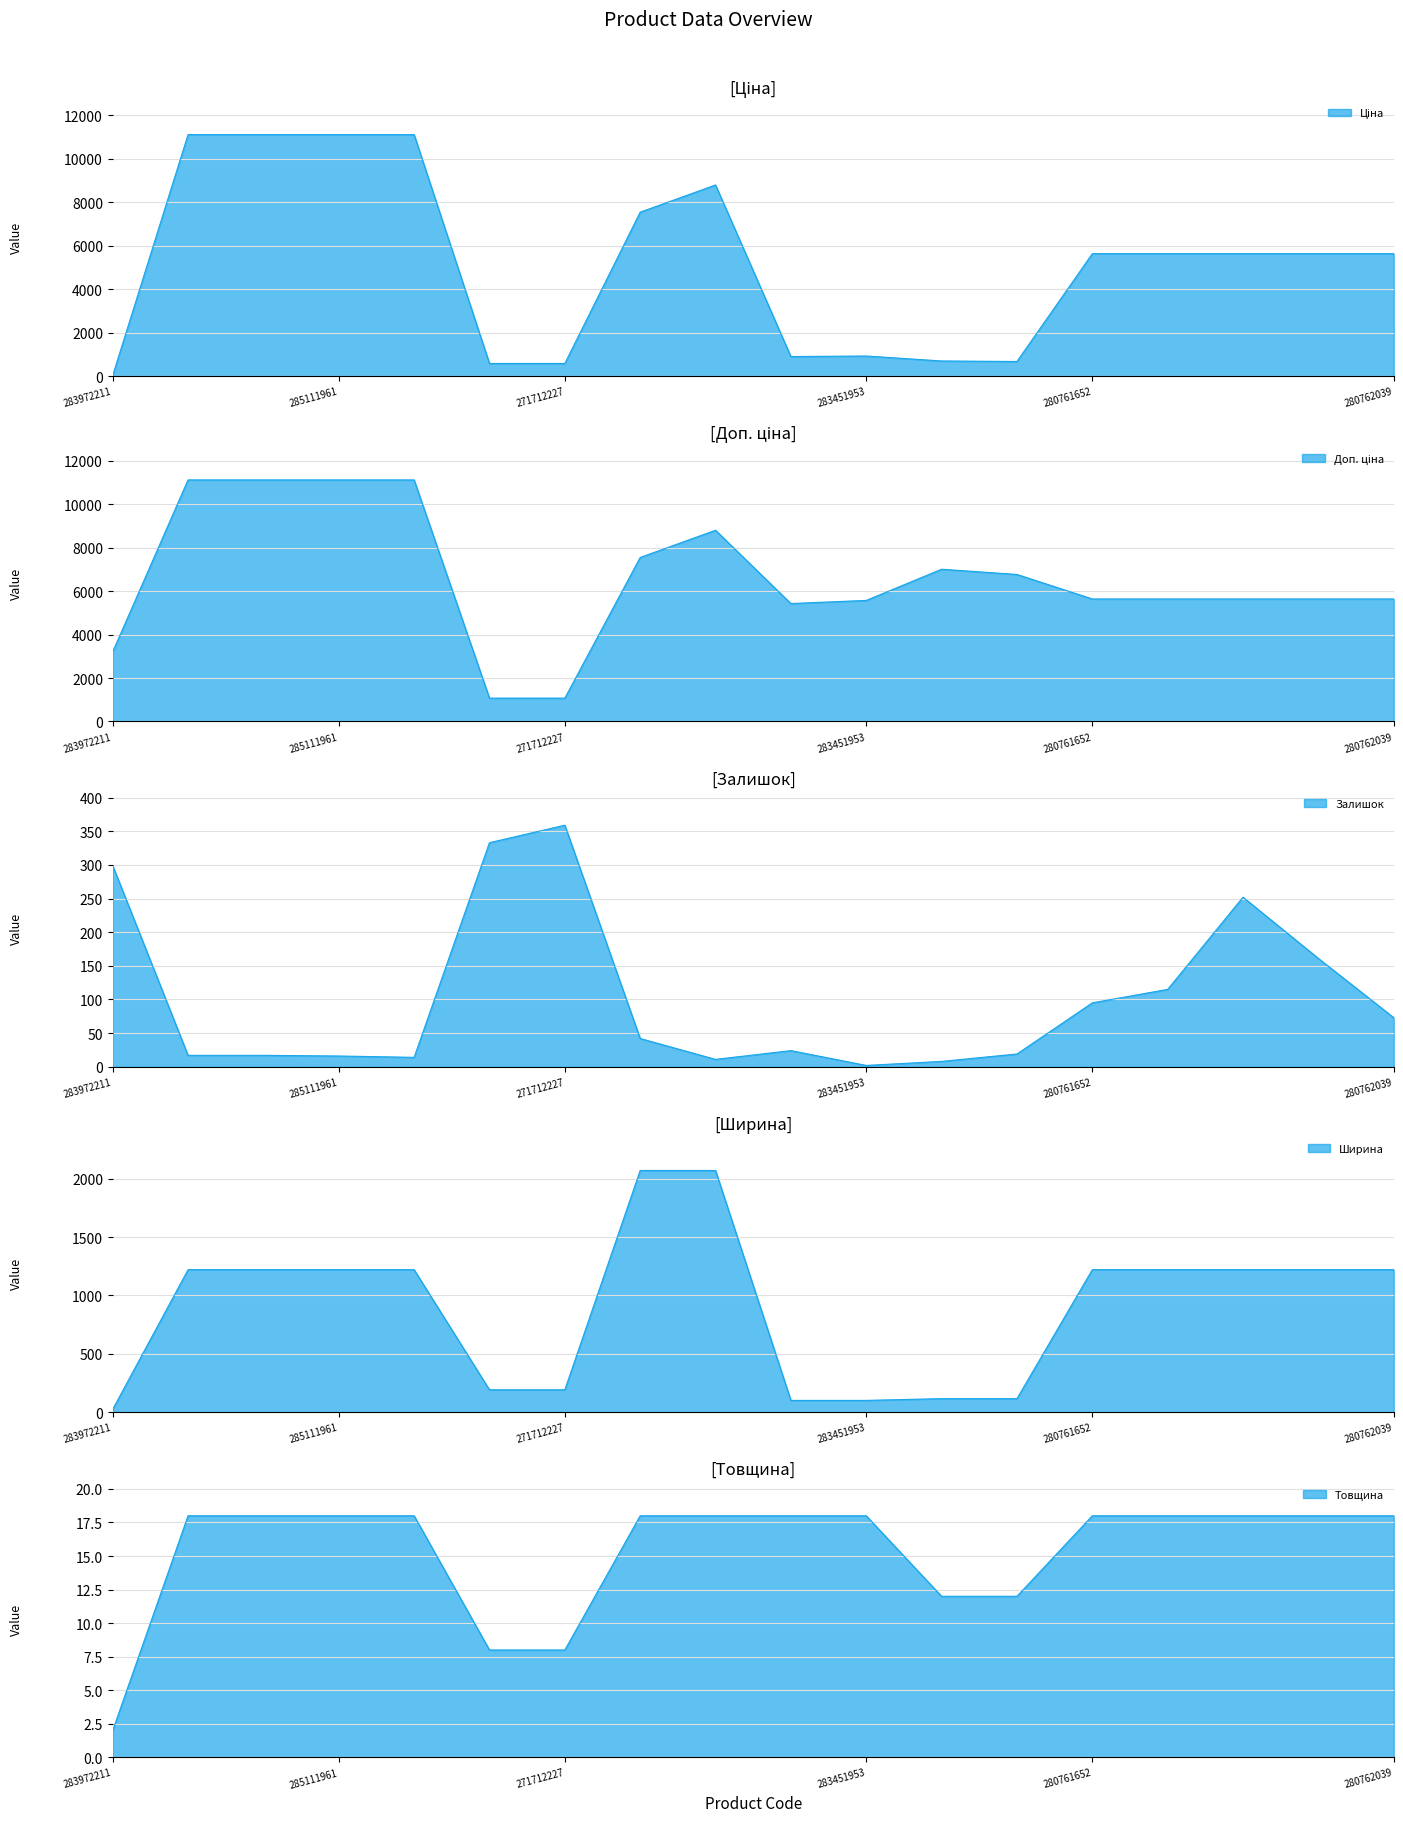

What is the maximum value for Залишок?

359.0